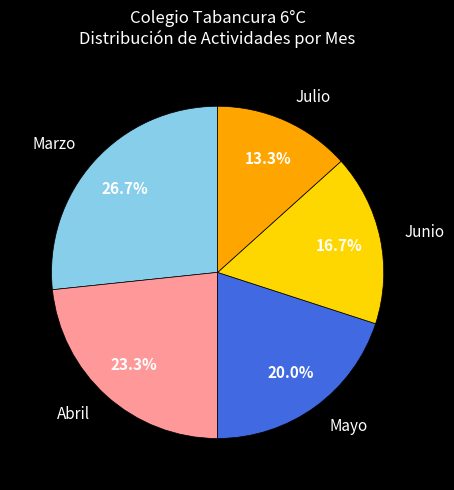

Which slice is the largest?

Marzo